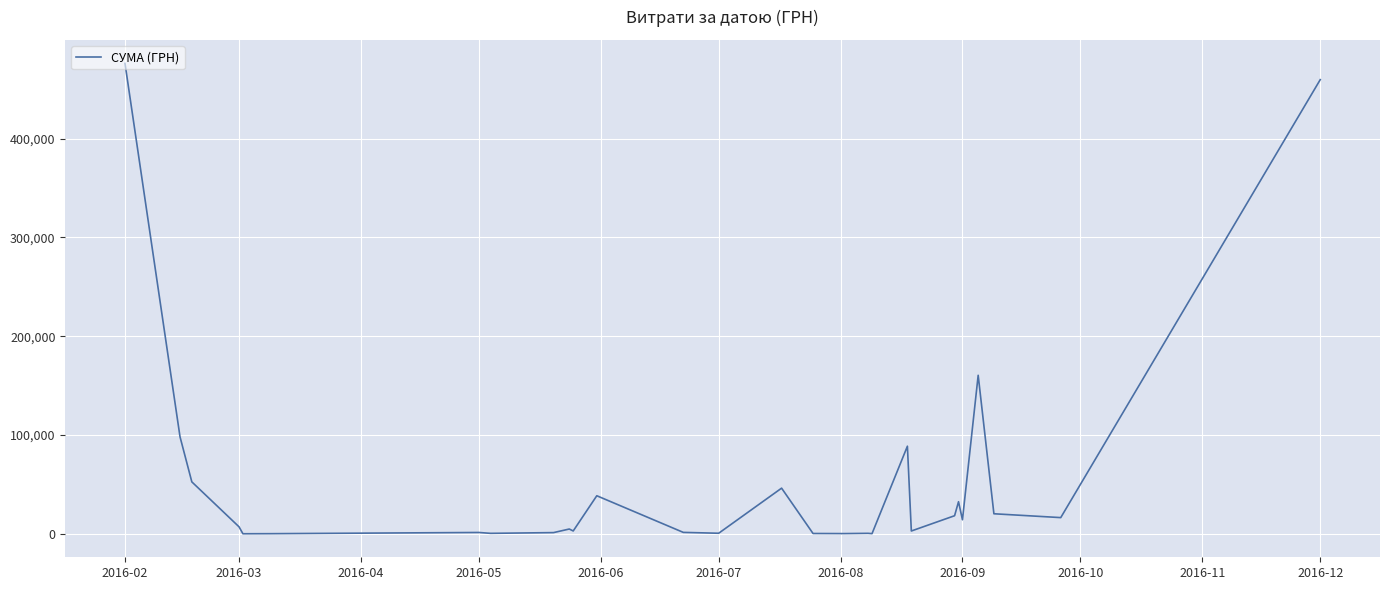

What is the greatest value displayed?

476175.5